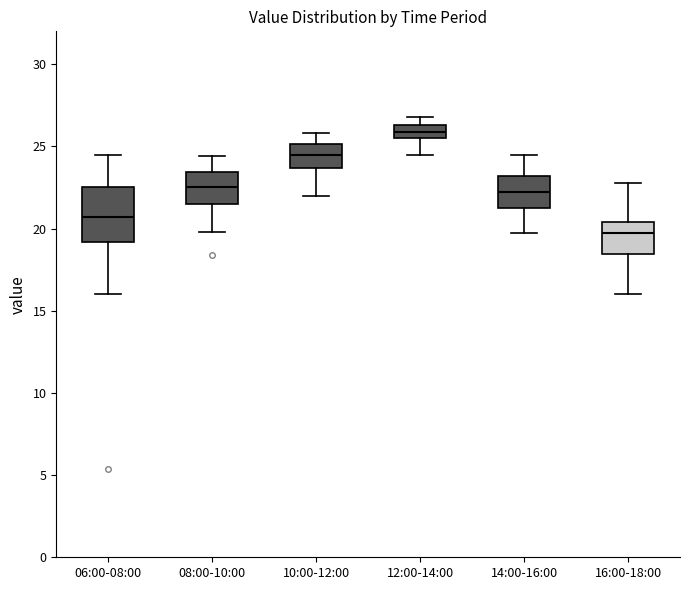

Which box has the lowest median line?

16:00-18:00